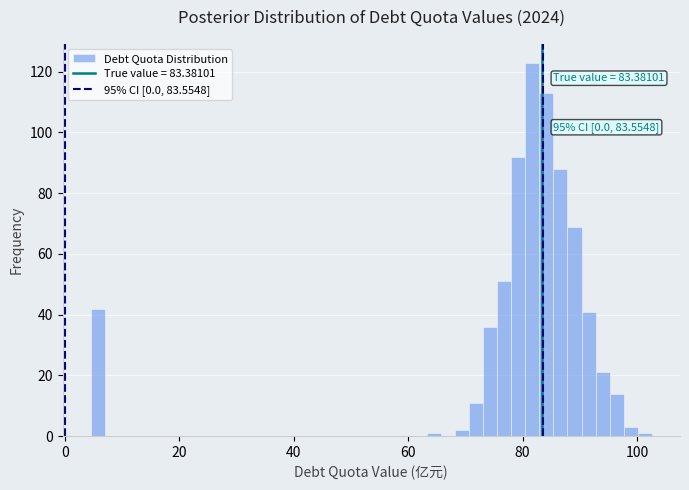

Around what value on the x-axis is the tallest bar? Give the approximate position of its centre, as read against the axis.

82